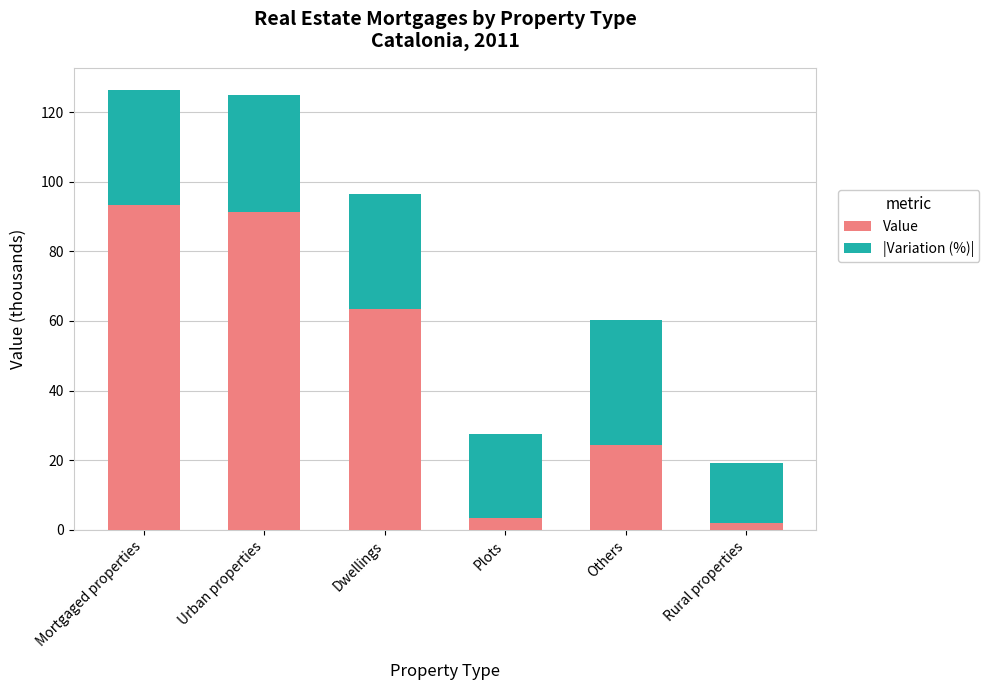

What is the difference between the maximum and minimum values in the Value series?

91.3